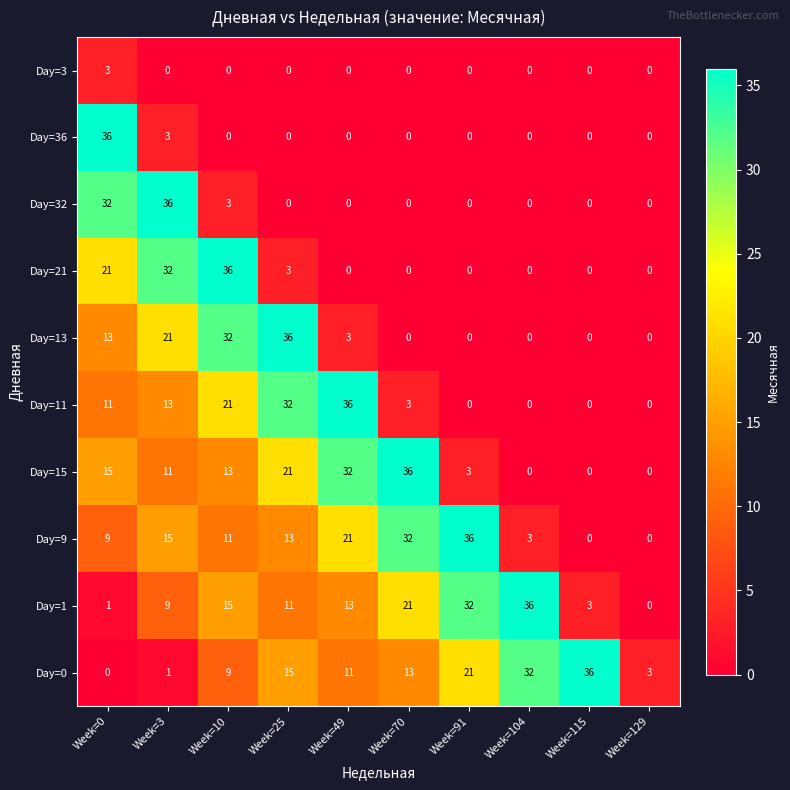

At Week=0, list the series in order from smallest to largest.

Day=0, Day=1, Day=3, Day=9, Day=11, Day=13, Day=15, Day=21, Day=32, Day=36